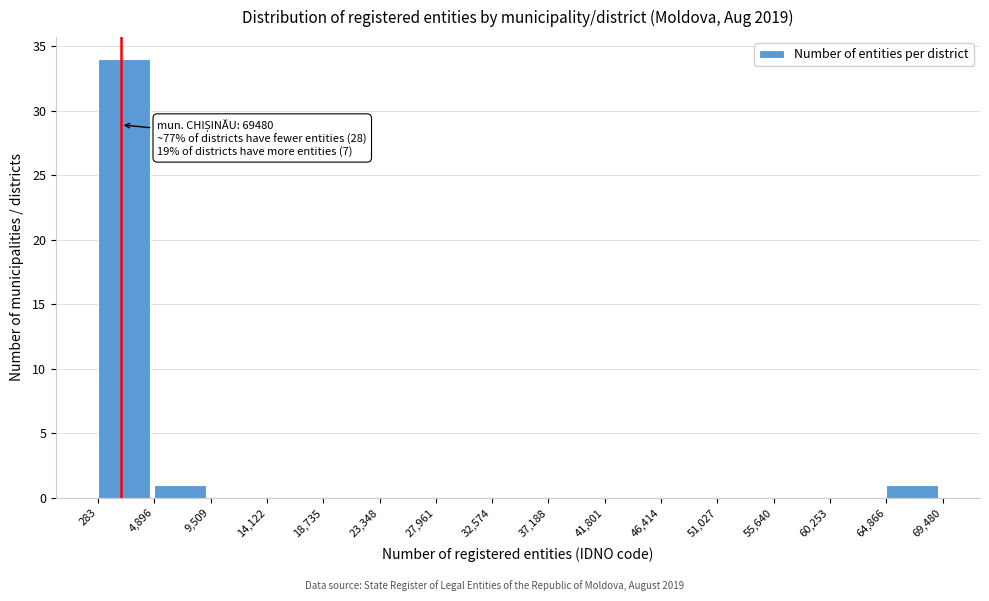

Over which range of the x-axis is the bar tallest?

283 to 4,896